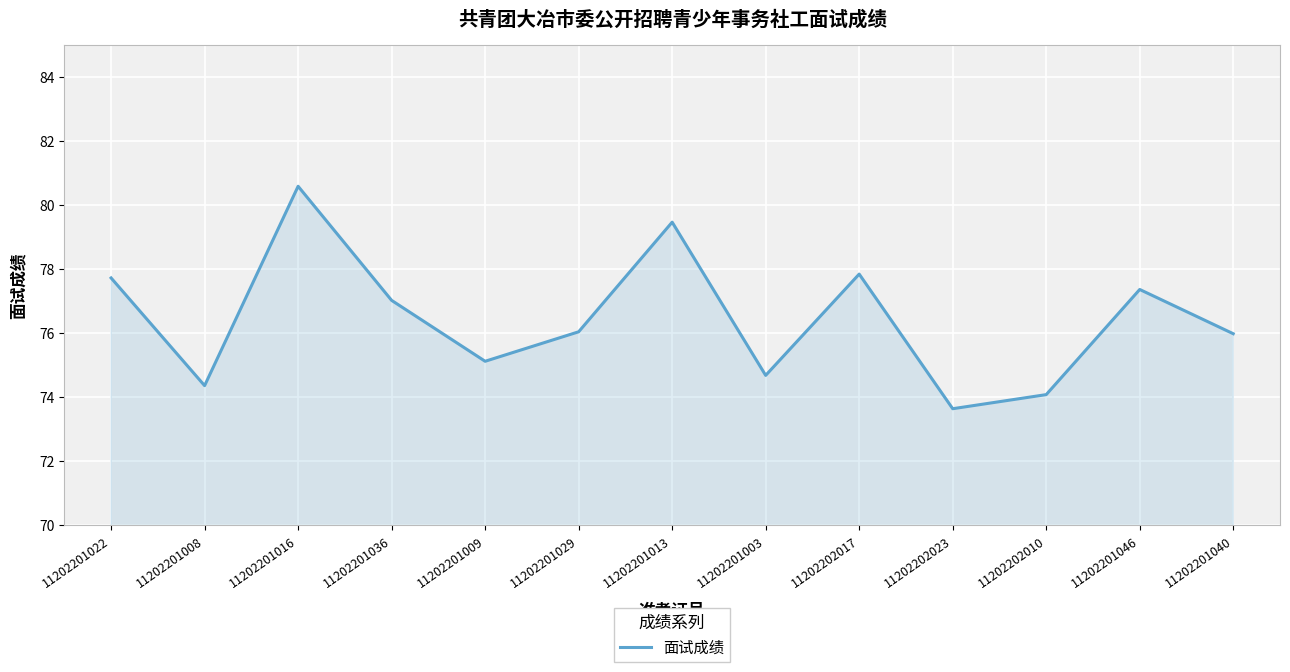

Which has a higher value, 11202202023 or 11202201029?

11202201029